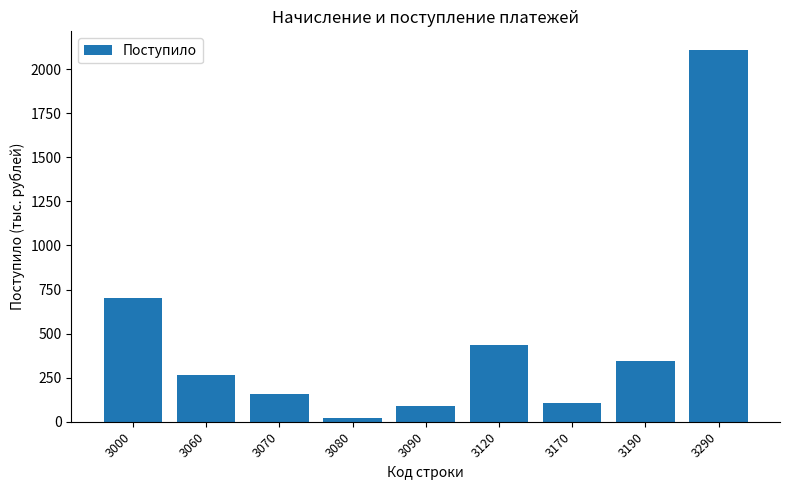

What value does the data have at 3060?

266